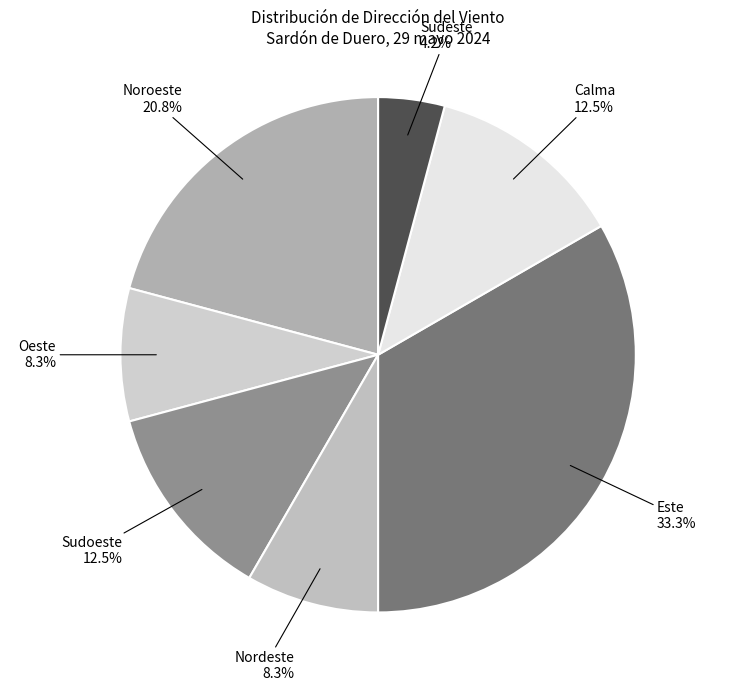

Do Sudoeste and Nordeste together represent more than half of the pie?

No